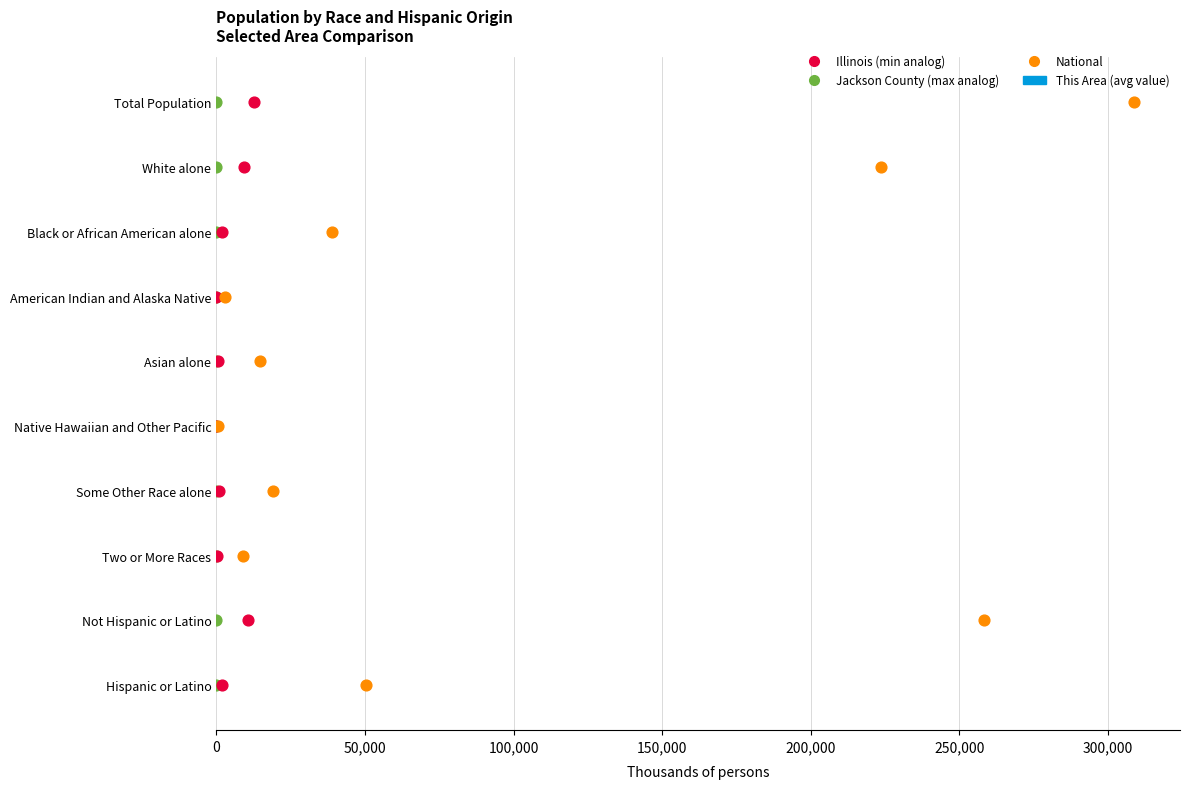

Is the value of National at 200,000 greater than the value of Illinois at 300,000?

Yes